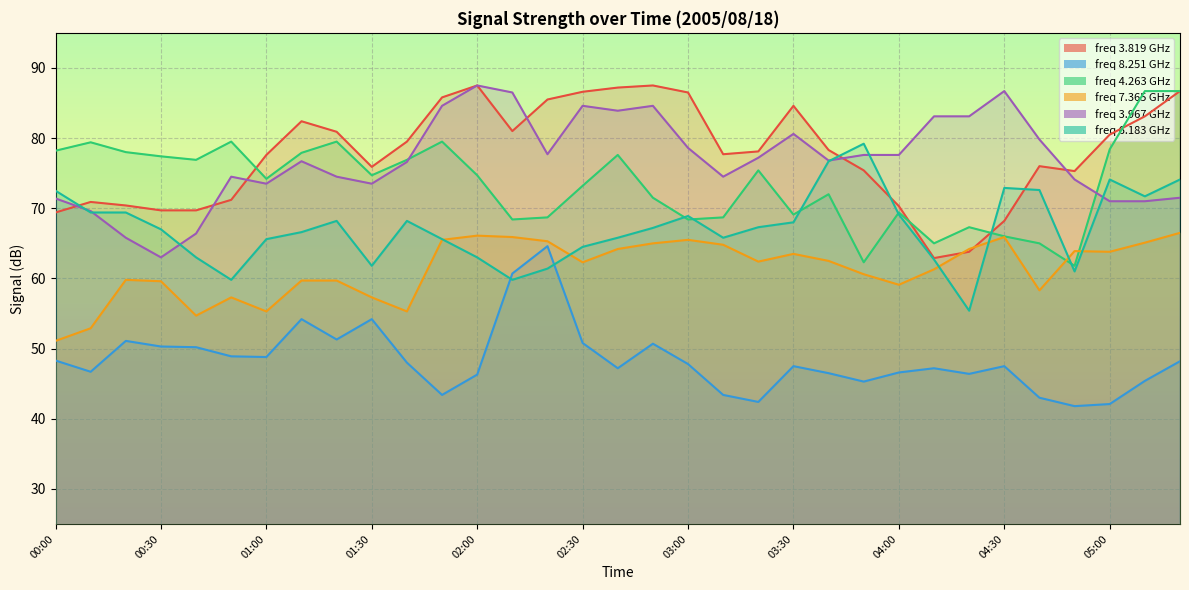

True or false: 7.365 and 3.967 cross at least once.

False